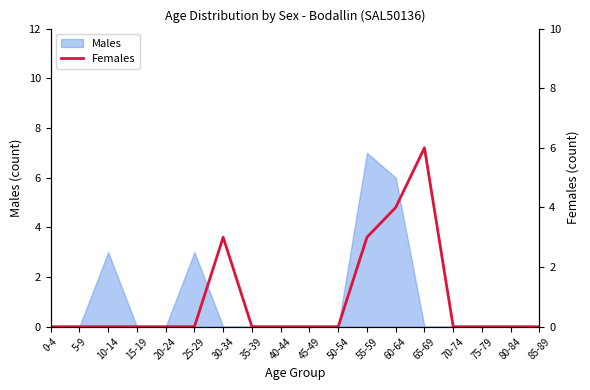

Count the values in the range 0 to 1.

14